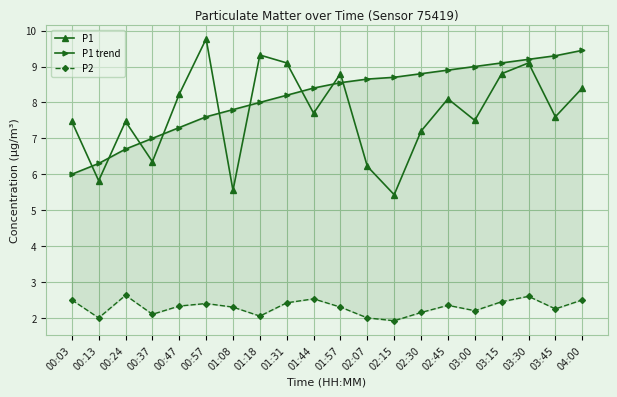

Reading left to right, transcribe all the data shown in this chart.

P1: 7.5	5.8	7.5	6.3	8.2	9.8	5.5	9.3	9.1	7.7	8.8	6.2	5.4	7.2	8.1	7.5	8.8	9.1	7.6	8.4
P1 trend: 6.0	6.3	6.7	7.0	7.3	7.6	7.8	8.0	8.2	8.4	8.6	8.7	8.7	8.8	8.9	9.0	9.1	9.2	9.3	9.4
P2: 2.5	2.0	2.6	2.1	2.3	2.4	2.3	2.0	2.4	2.5	2.3	2.0	1.9	2.1	2.4	2.2	2.5	2.6	2.2	2.5